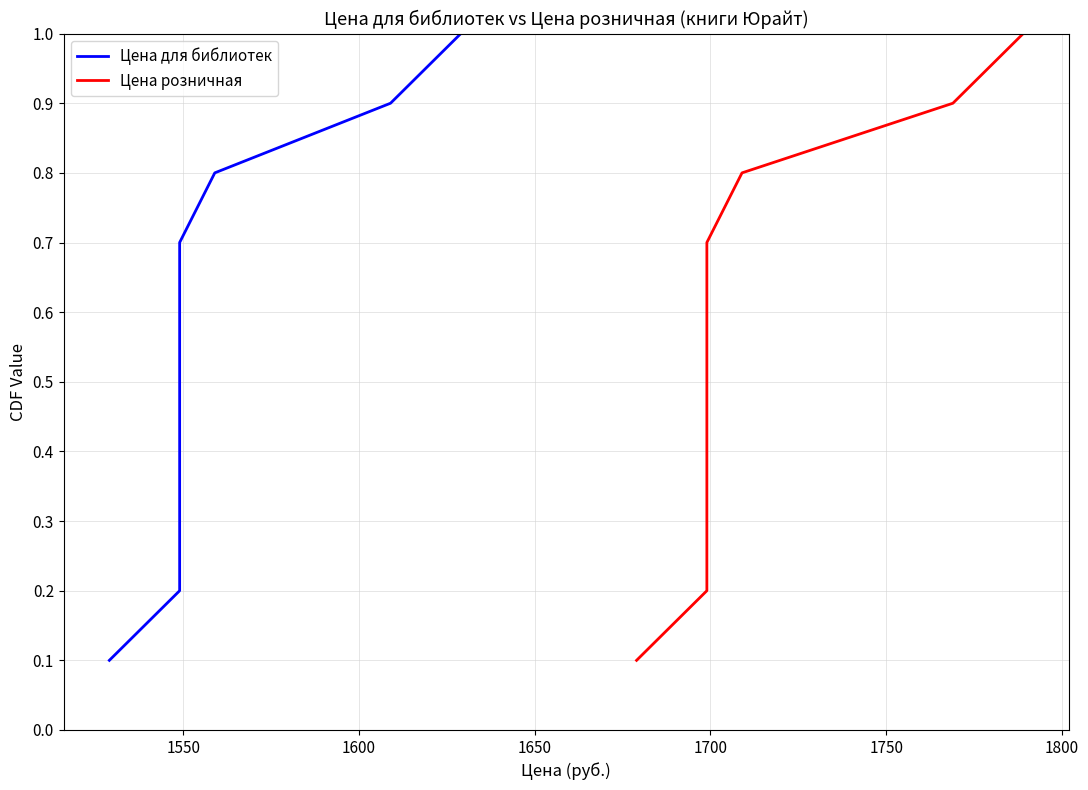

How many series are shown in this chart?

2